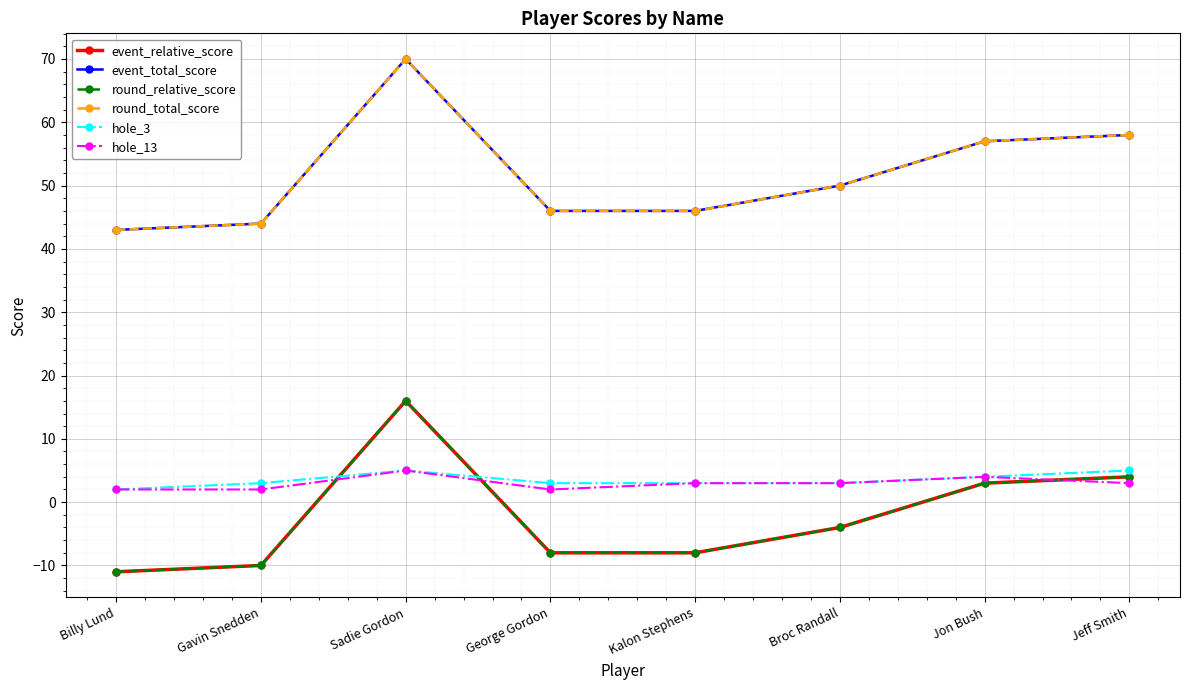

The hole_3 series shows 3 at Kalon Stephens. True or false?

True